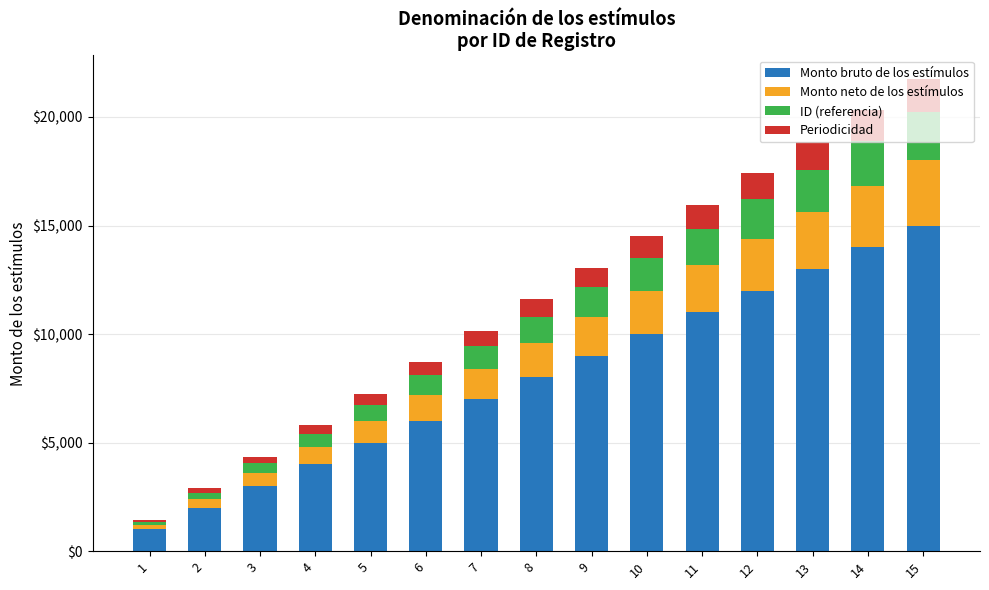

What is the difference between the second highest and second lowest values in the Monto bruto de los estímulos series?

12000